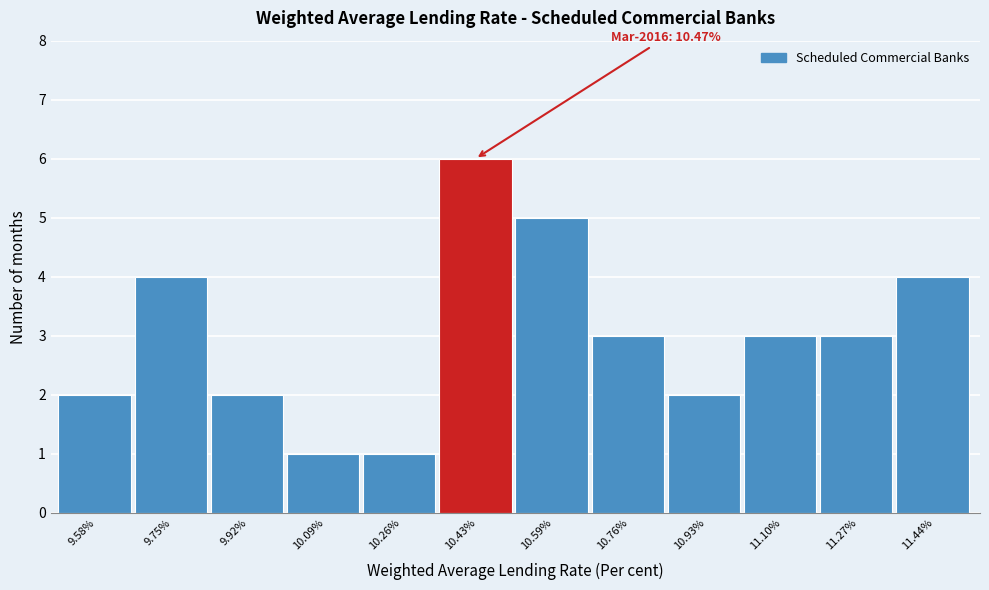

Which range on the x-axis has the tallest bar?

10.34 to 10.52